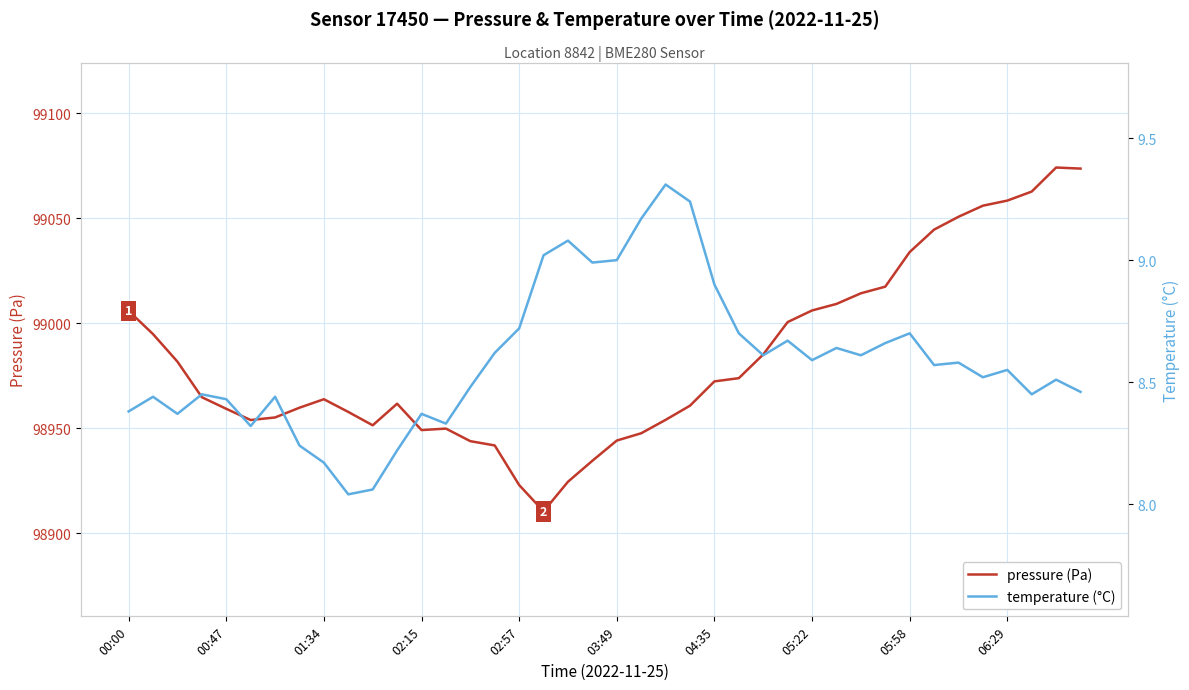

What is the difference between the second highest and minimum values in the temperature (°C) series?

1.2